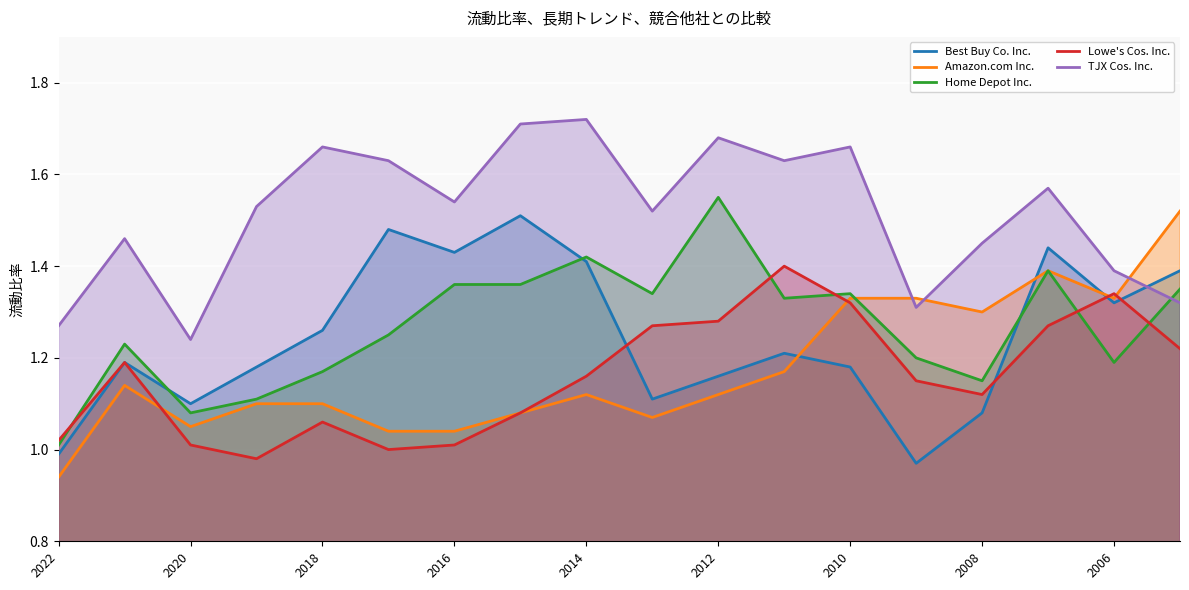

At which category does the chart reach its peak across all series?

2014